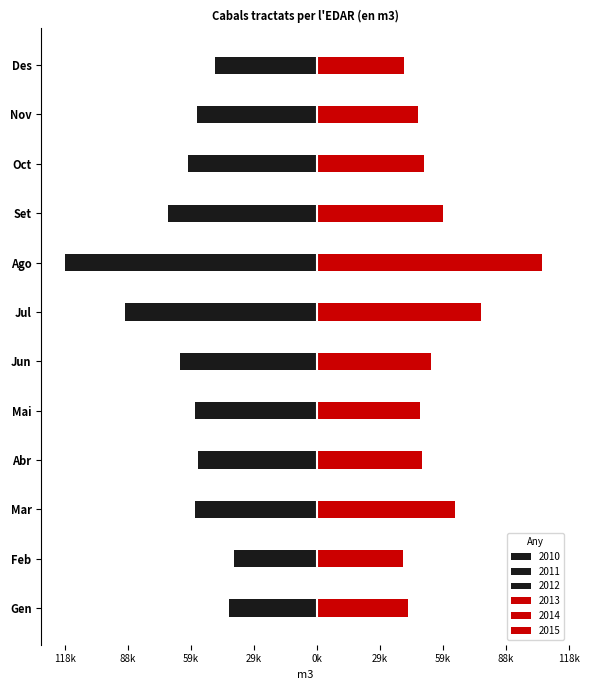

What are all the series names shown in the legend?

2010, 2011, 2012, 2013, 2014, 2015